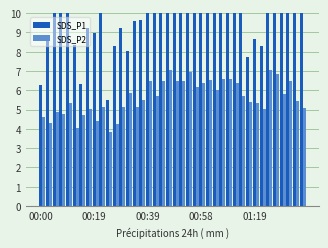

What position from the right is 01:19?

8